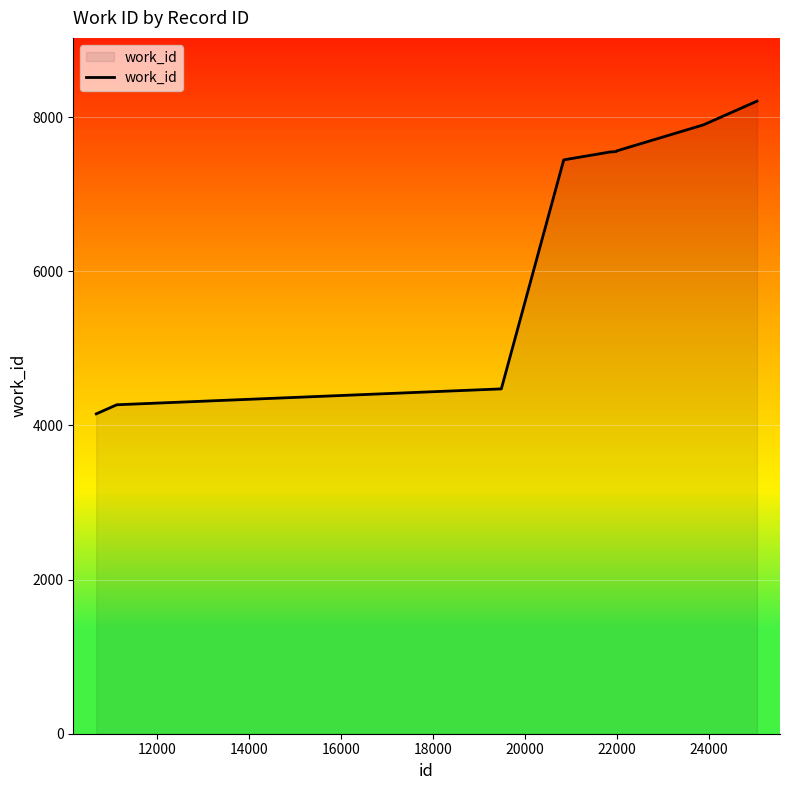

What is the greatest value displayed?

8209